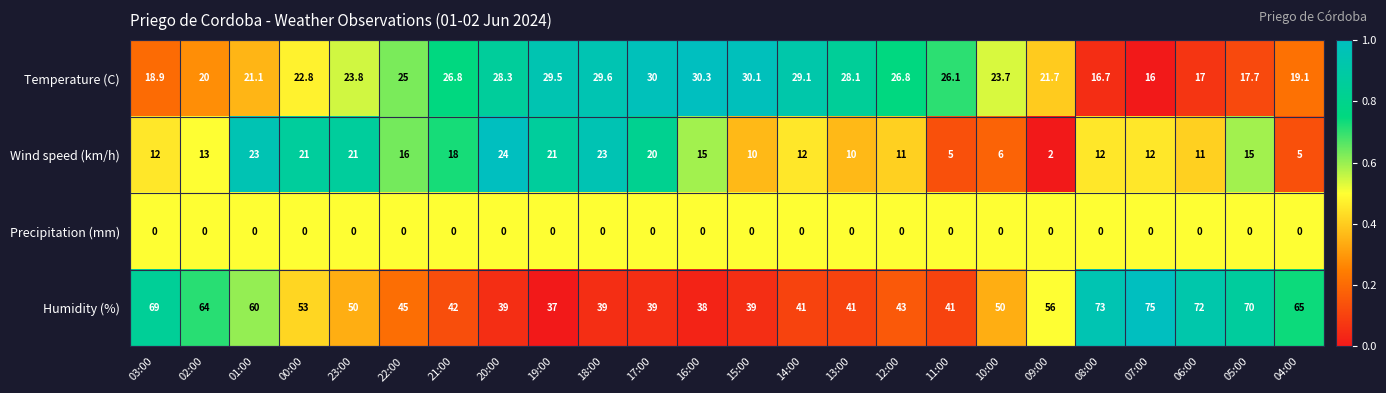

What is the average value of the Humidity (%) series?

51.7